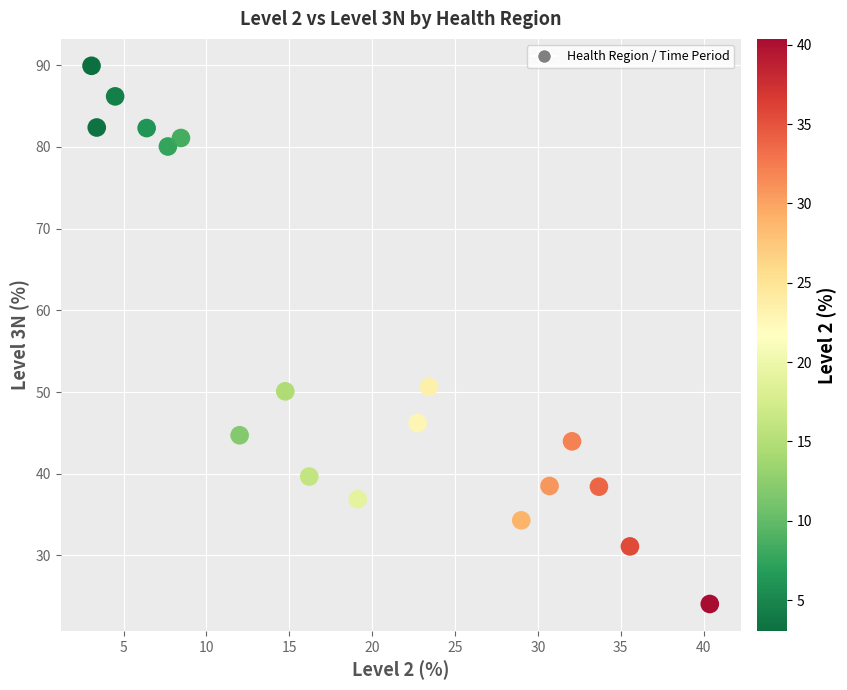

What is the range of X values (max minus min)?

37.3